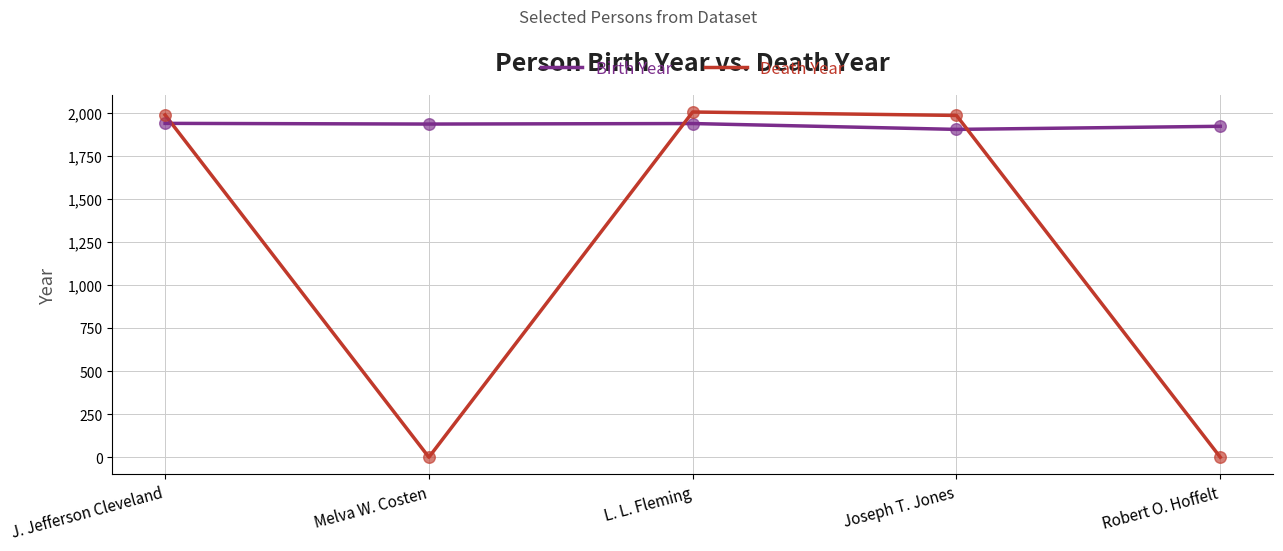

Which series has the largest total across all categories?

Birth Year